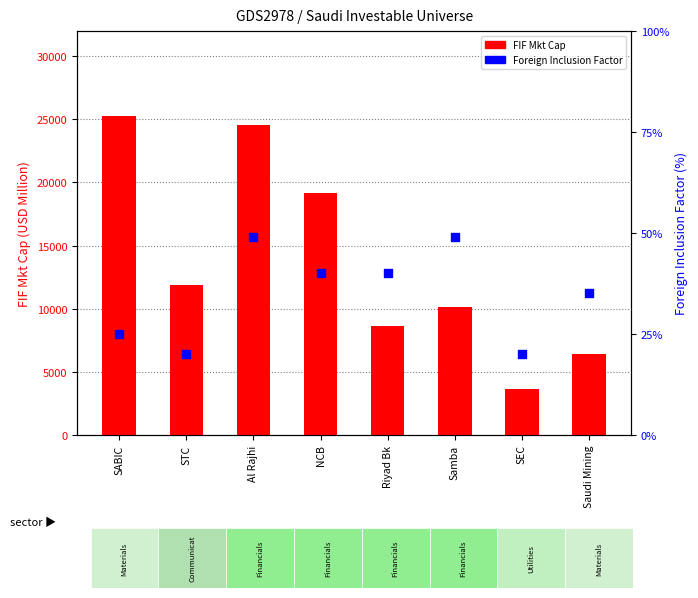

At how many categories does at least one series exceed 4954?

7